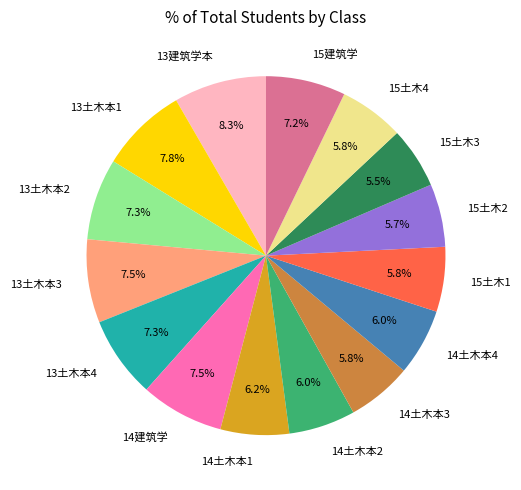

What percentage is the 15土木2 slice, to the nearest percent?

6%